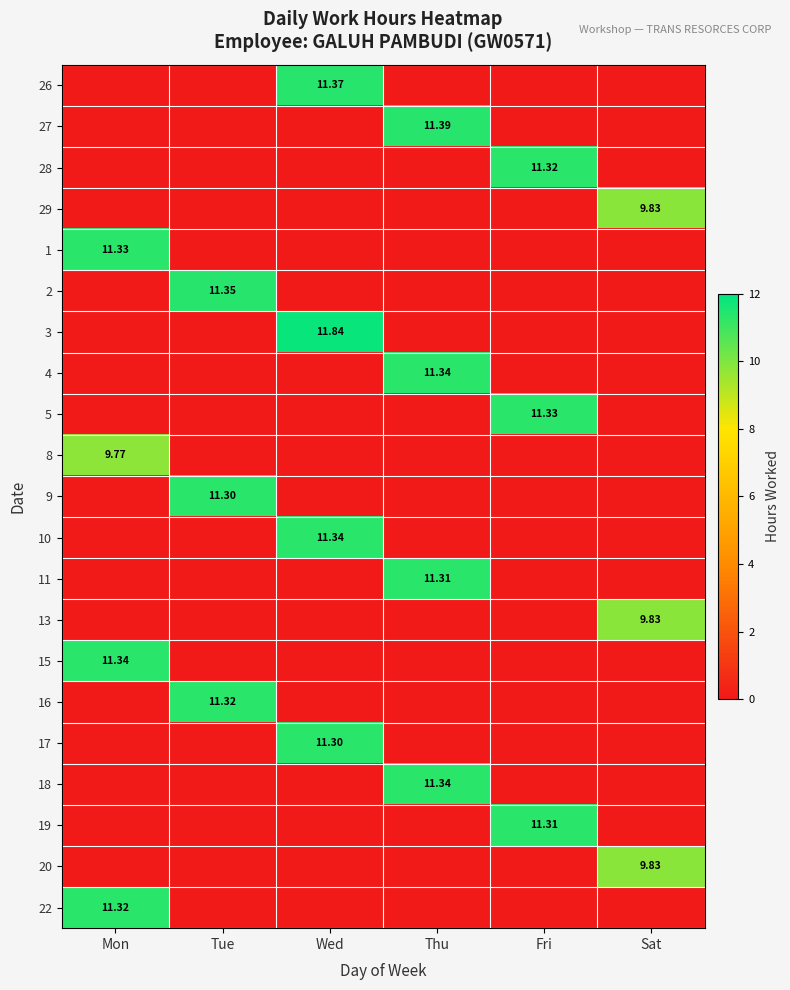

What is the greatest value displayed?

11.8